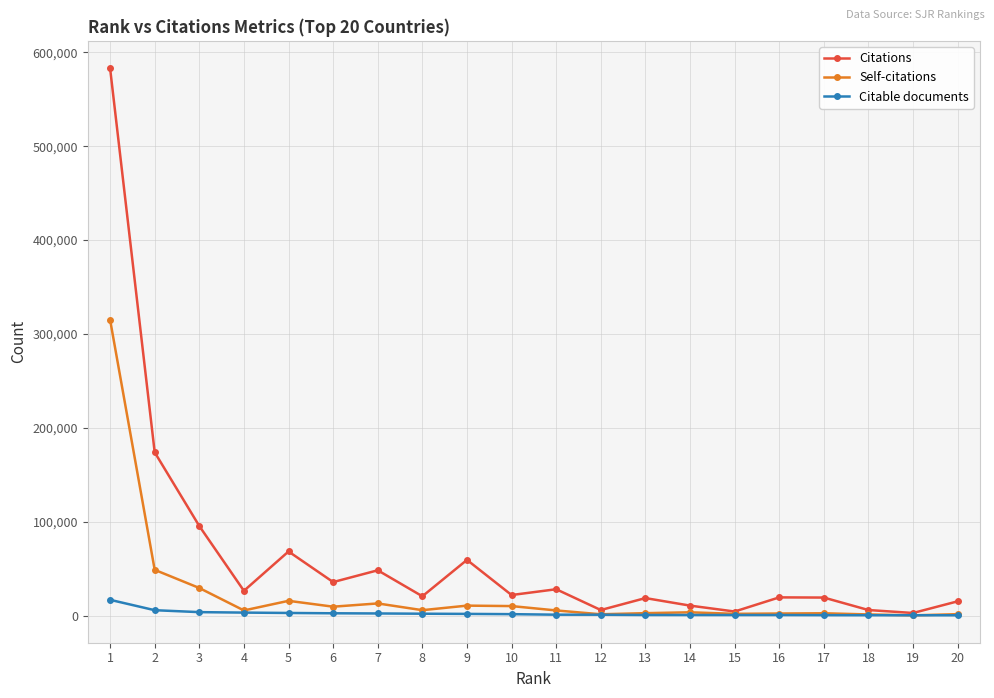

What is the sum of the Citable documents values at 5 and 16?

4104